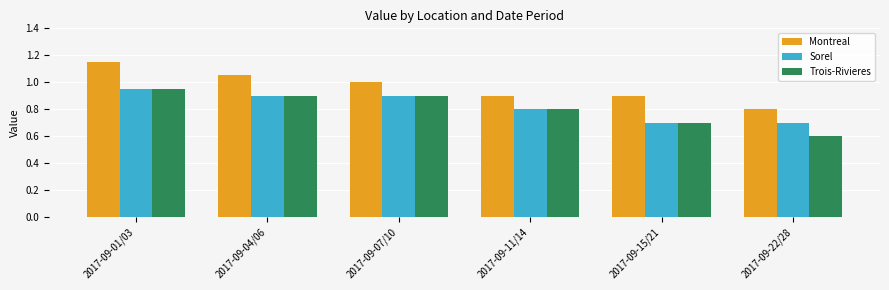

At which label is Trois-Rivieres closest to 0?

2017-09-22/28